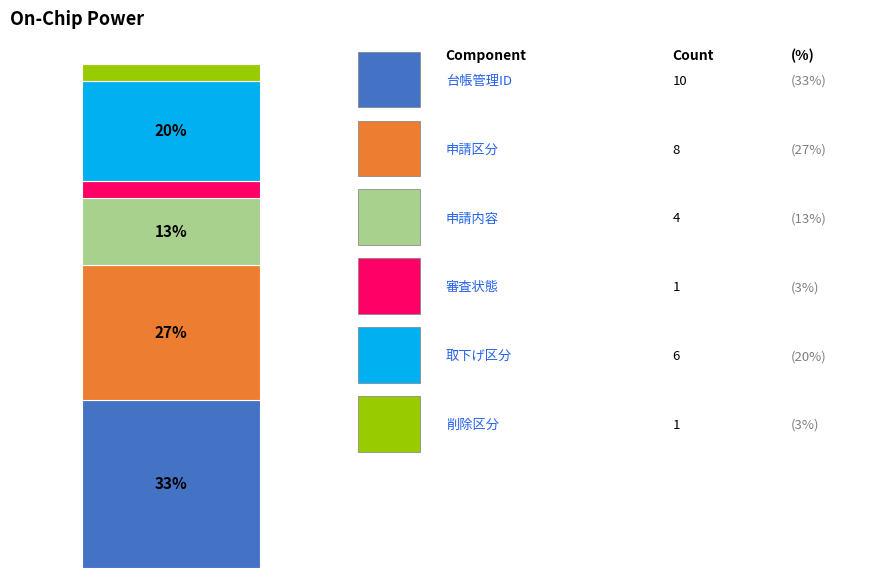

How many bars are there in total?

1